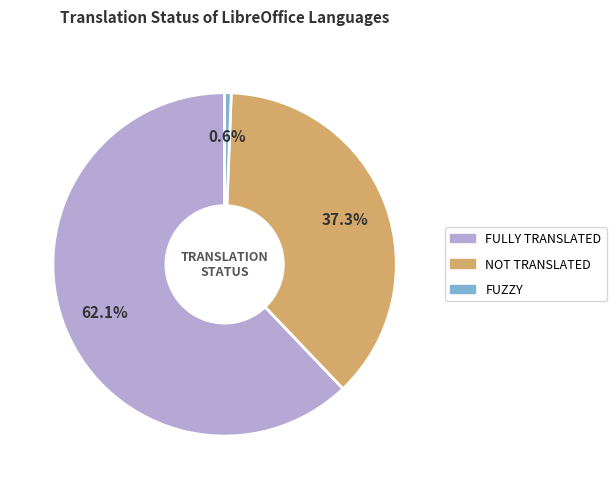

Is there a majority slice in this chart?

Yes